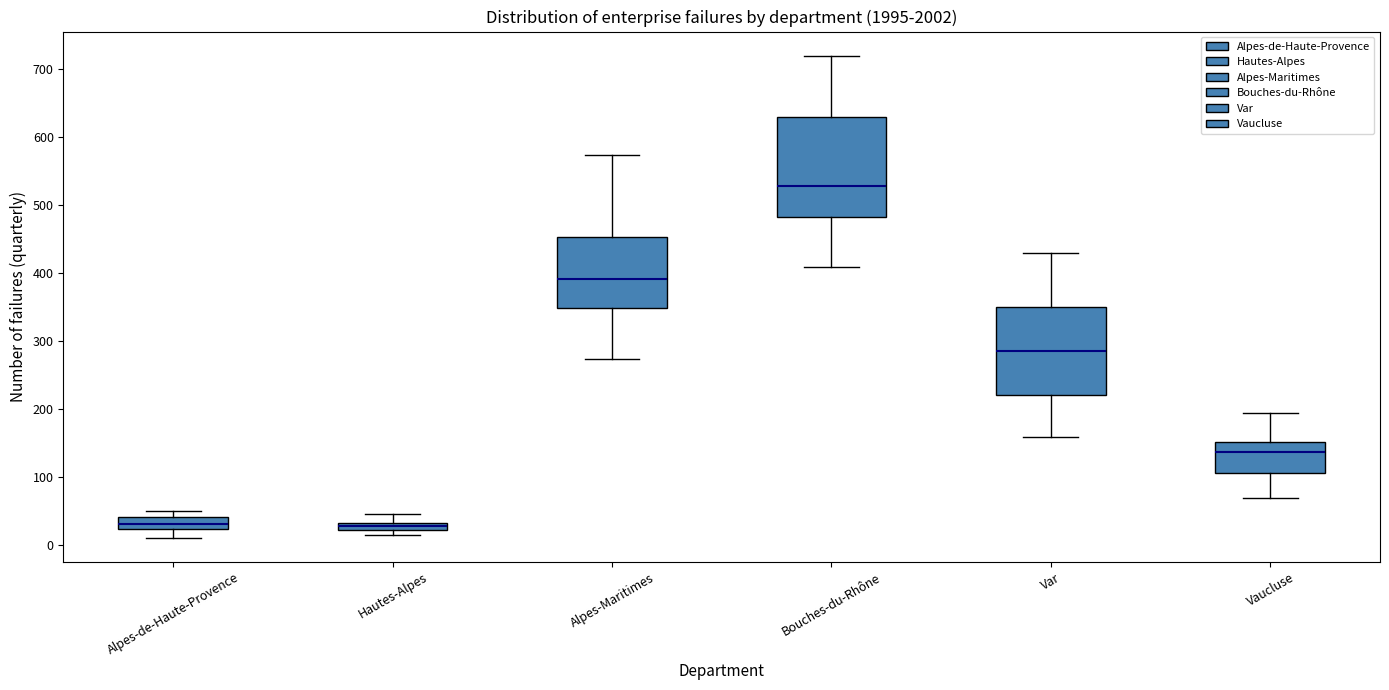

Where is the upper edge of the box for Hautes-Alpes on the y-axis? The values are not printed on the chart, so give them approximately, as read against the axis.

30